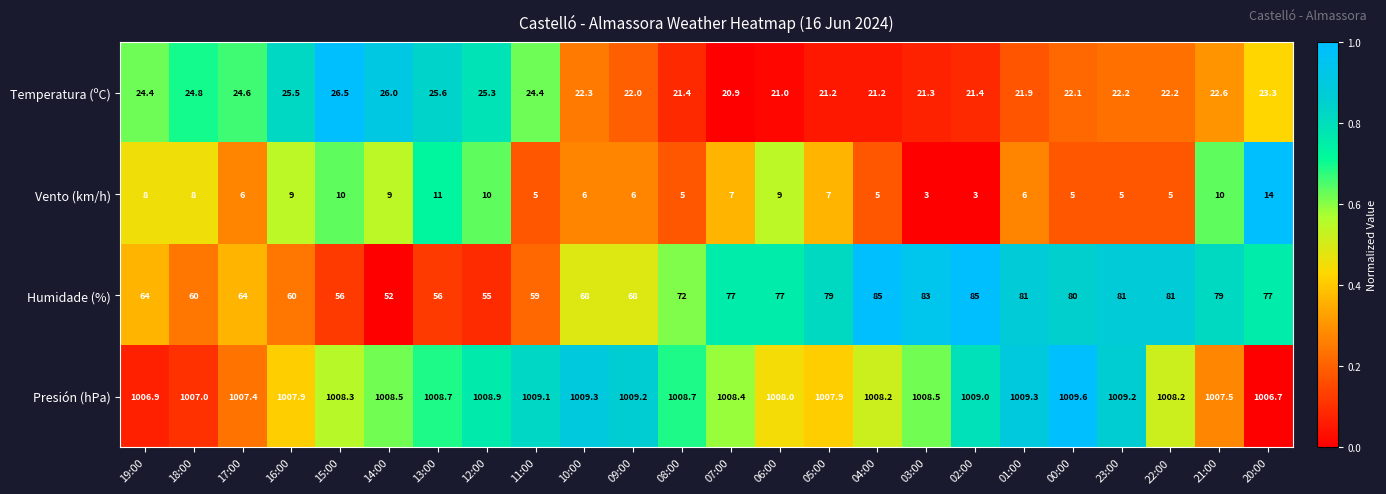

At which category is the sum across all series the highest?

20:00